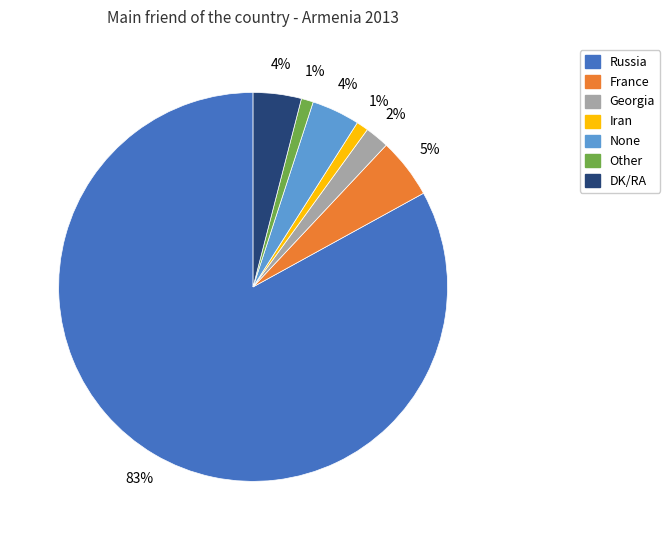

To the nearest percent, what is the difference between the largest and smallest slice percentages?

82%